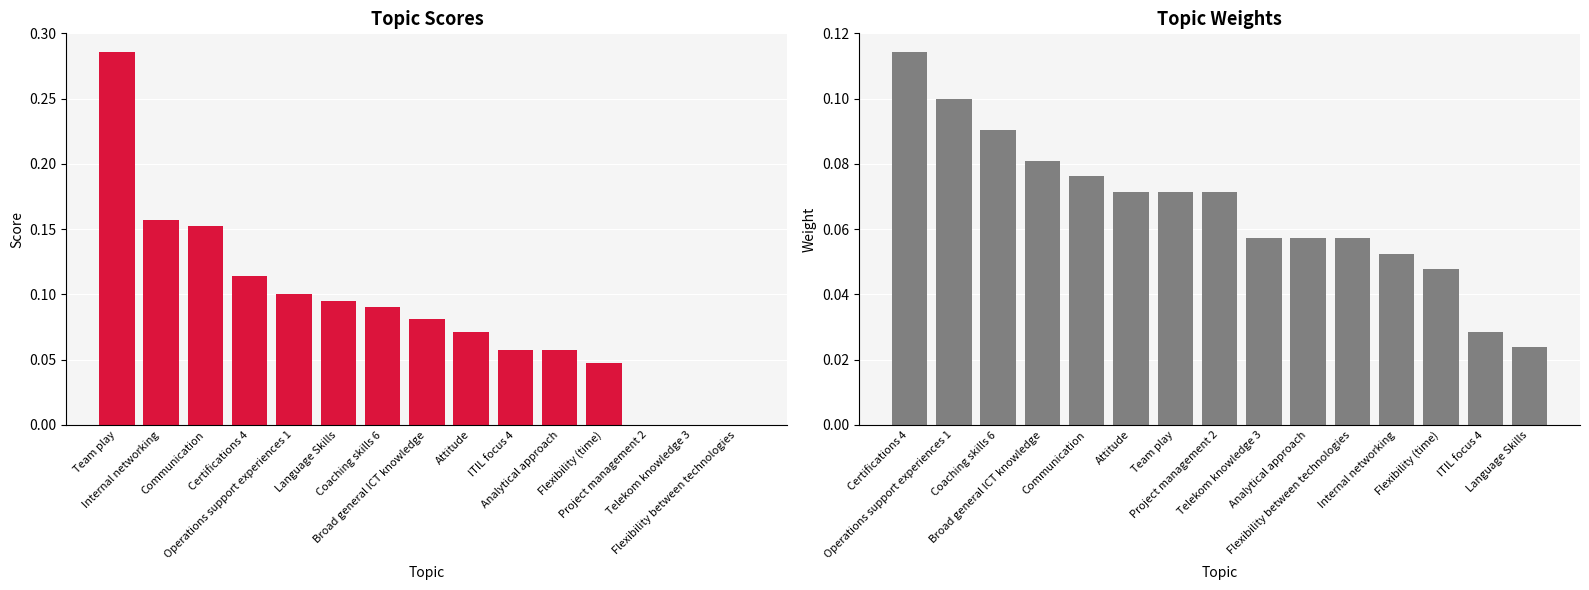

Which category has the lowest value across all series?

Project management 2